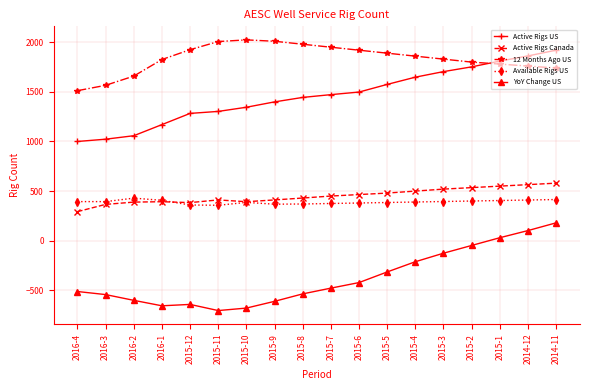

Is it true that Available Rigs US equals 405 at 2015-1?

True